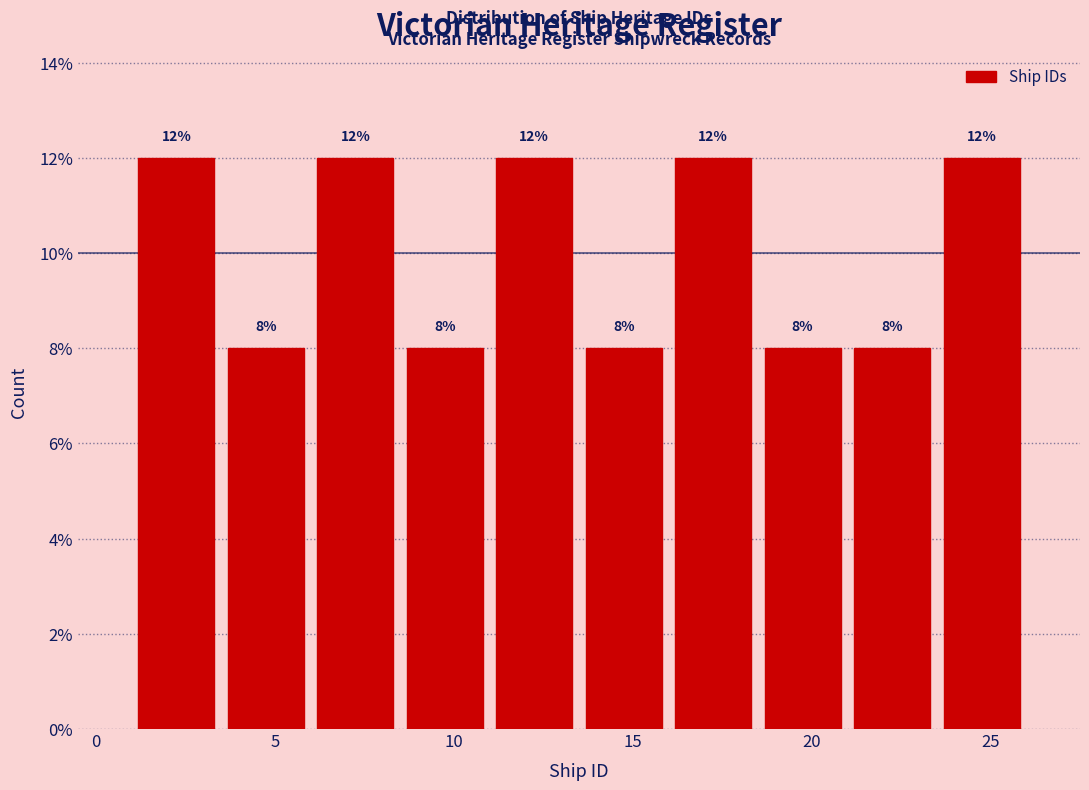

How tall is the bar that spans 18.5 to 21.0 on the x-axis?

8